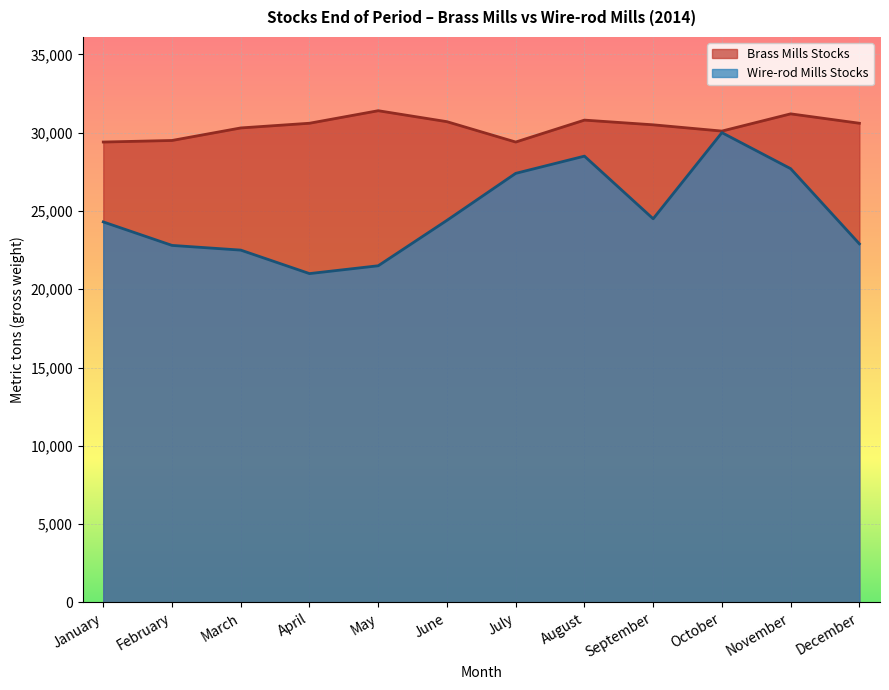

What is the sum of all Brass Mills Stocks values?

364500